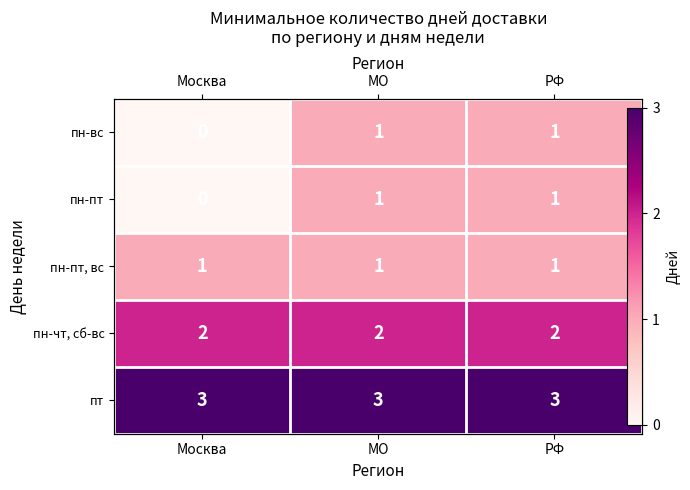

Which series changed the most between Москва and МО?

пн-вс